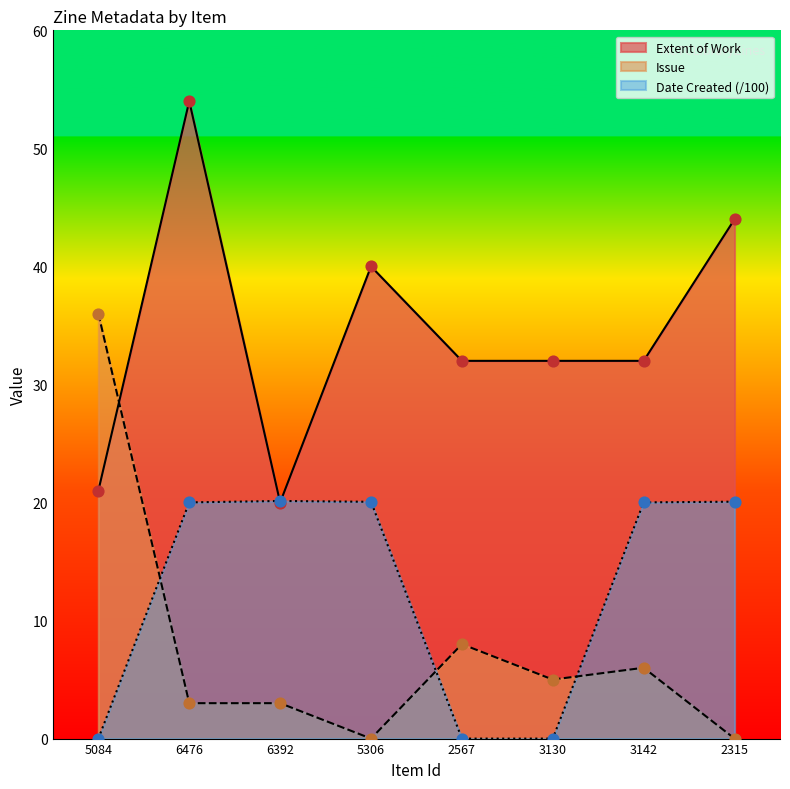

What are all the series names shown in the legend?

Extent of Work, Issue, Date Created (/100)